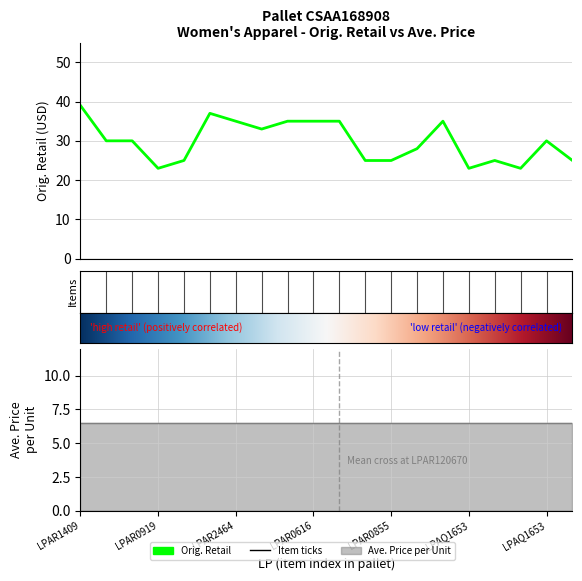

Which has a higher value, LPAR0919 or LPAR0855?

LPAR0855